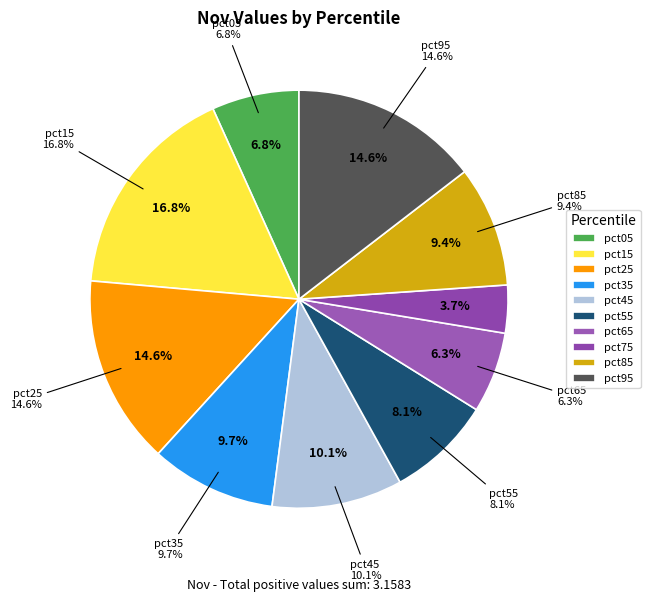

What is the change in value from pct45 to pct65?

-0.1